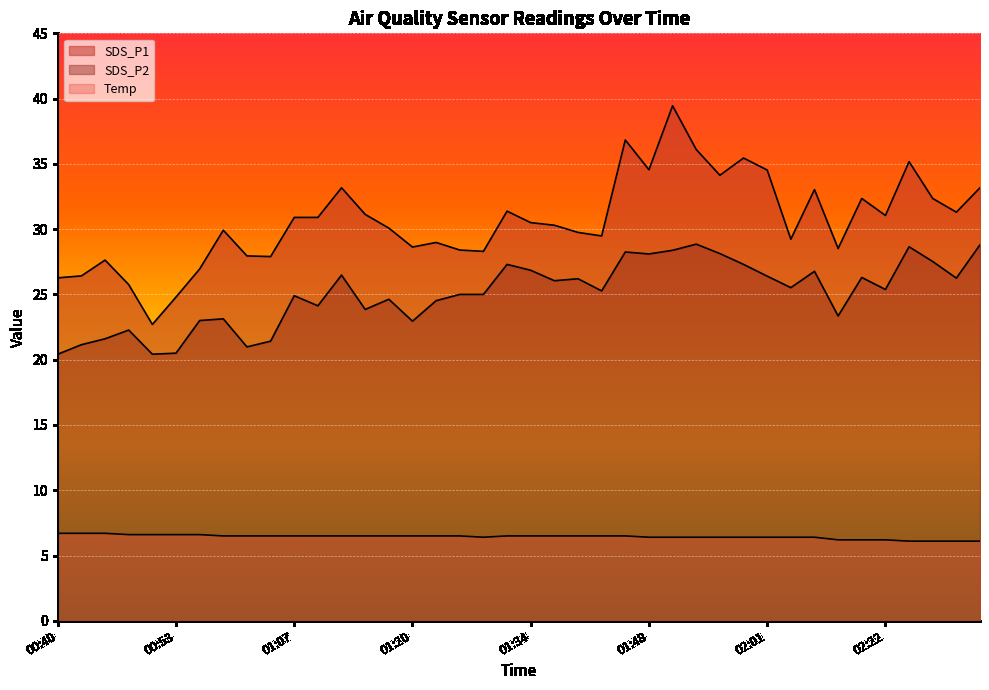

How many lines are shown in the chart?

3